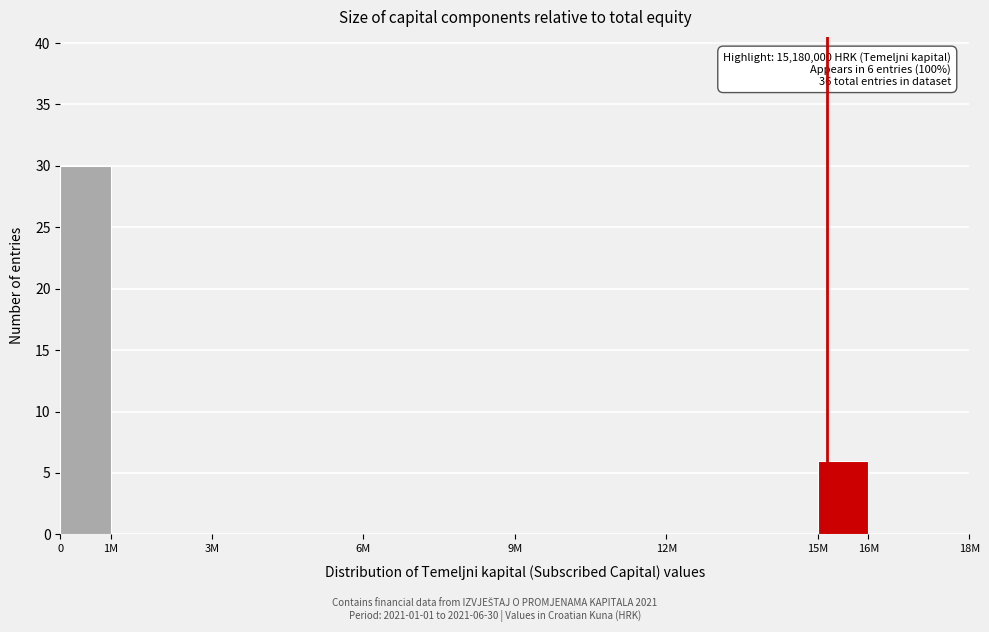

Reading left to right, what are all the values shown in this chart?

0=30	1M=0	3M=0	6M=0	9M=0	12M=0	15M=6	16M=0